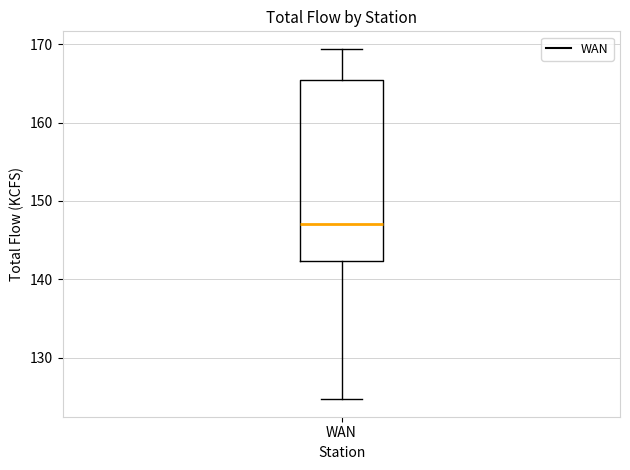

Where does the upper whisker of the box for WAN end on the y-axis? The values are not printed on the chart, so give them approximately, as read against the axis.

169